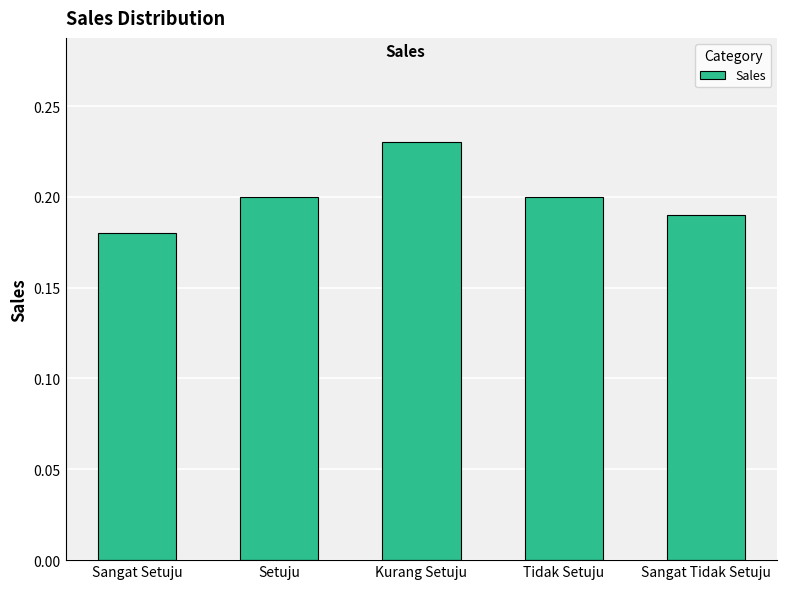

Is it true that the value at Kurang Setuju is 0.3?

False